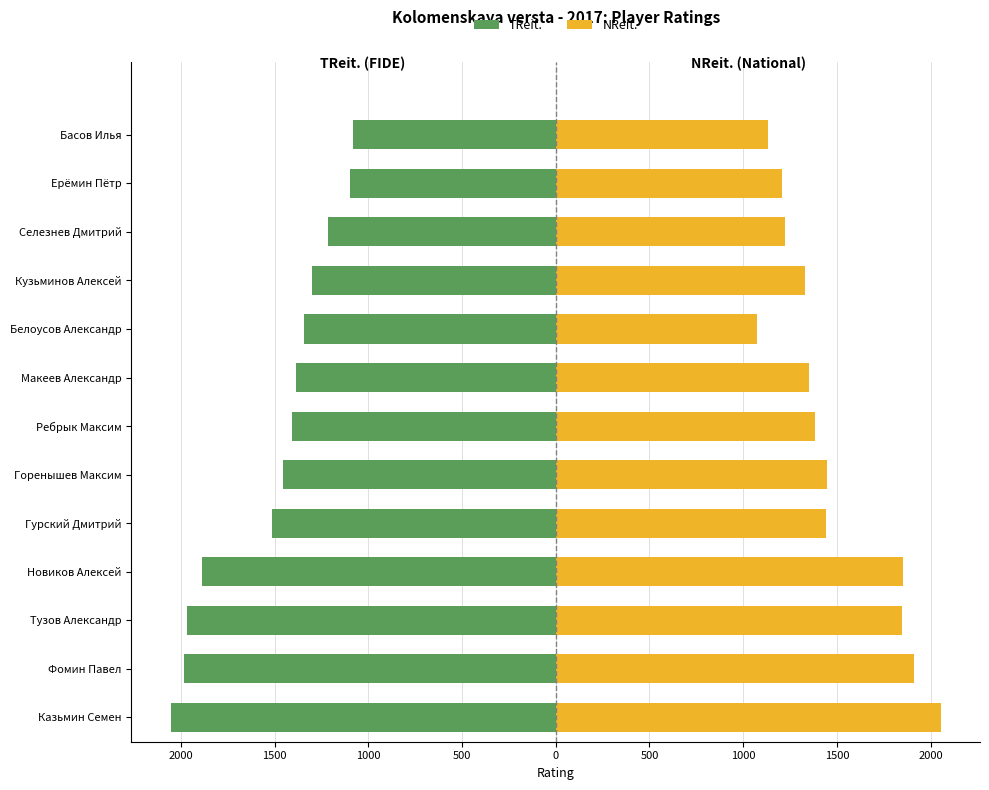

What is the difference between the TReit. values at Макеев Александр and Тузов Александр?

580